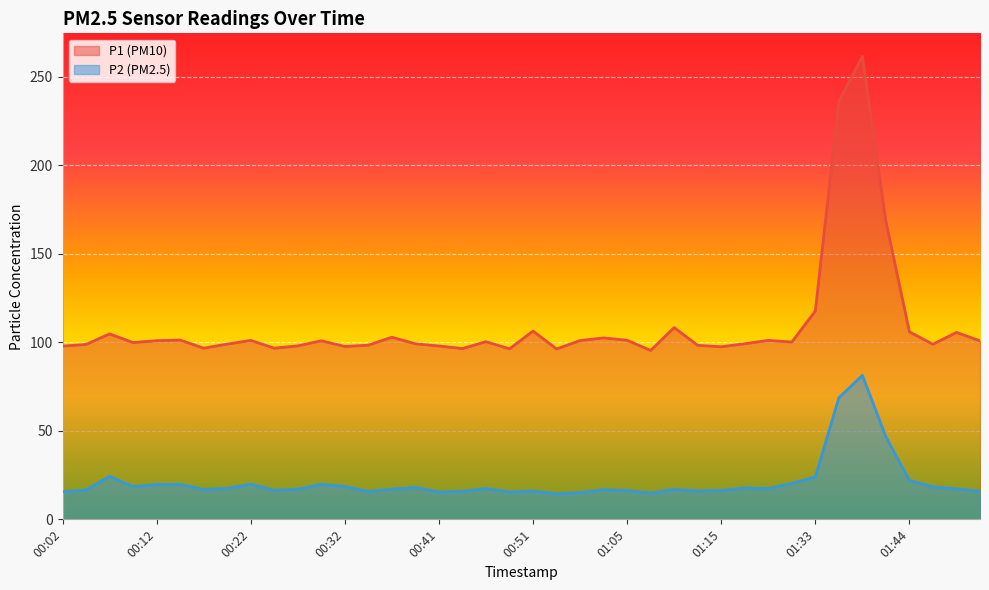

Is the value of P2 at 00:46 greater than the value of P1 at 00:49?

No